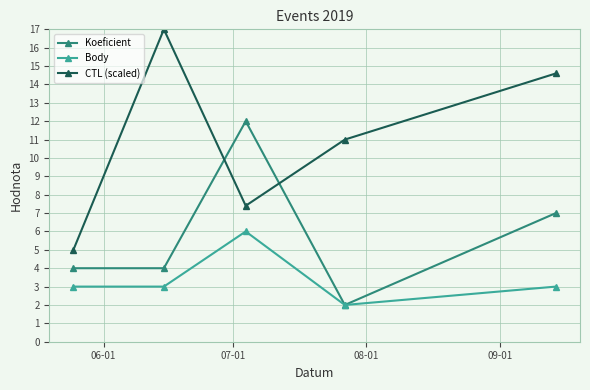

What is the maximum value for Body?

6.0